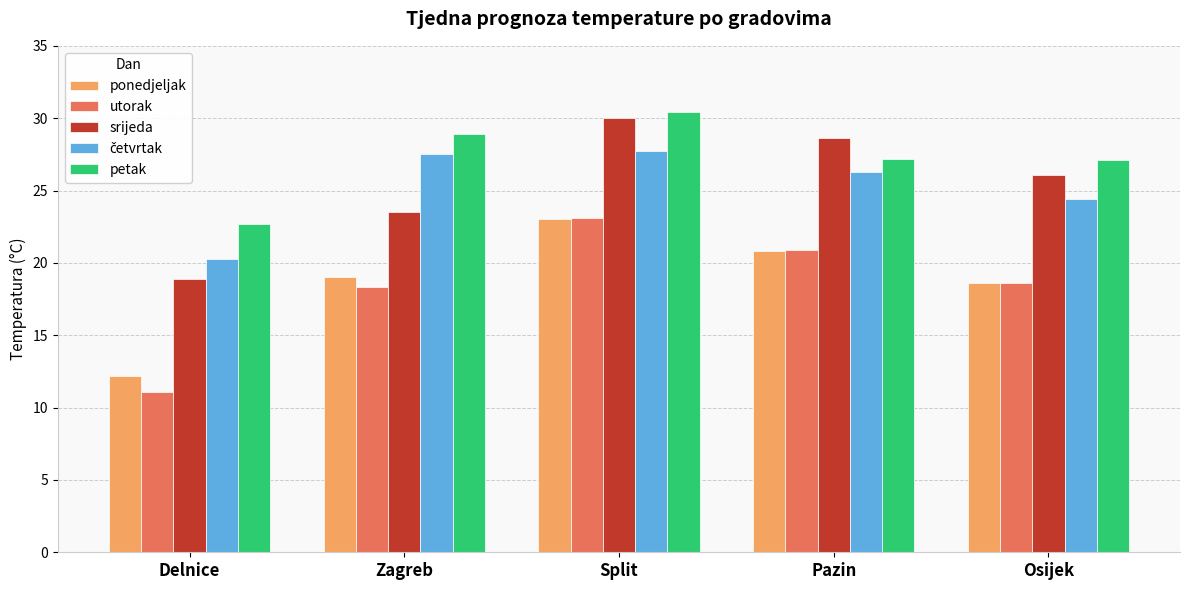

Which label corresponds to the smallest value in the chart?

Delnice